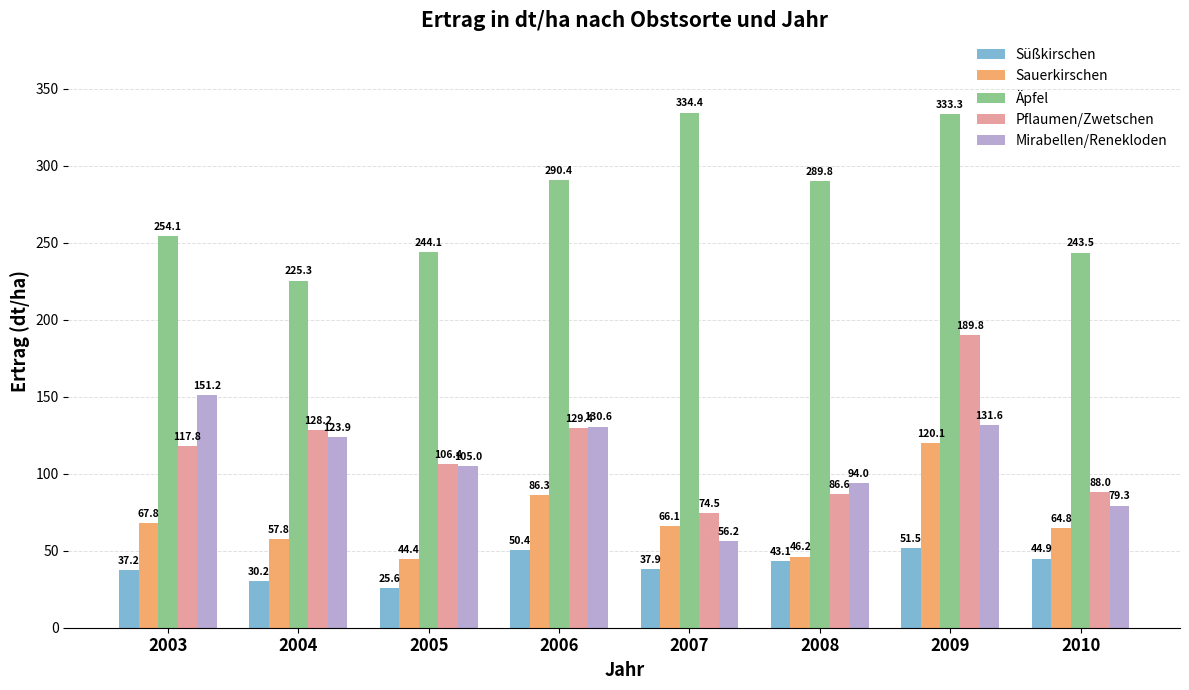

List the labels in order of Pflaumen/Zwetschen value, smallest first.

2007, 2008, 2010, 2005, 2003, 2004, 2006, 2009